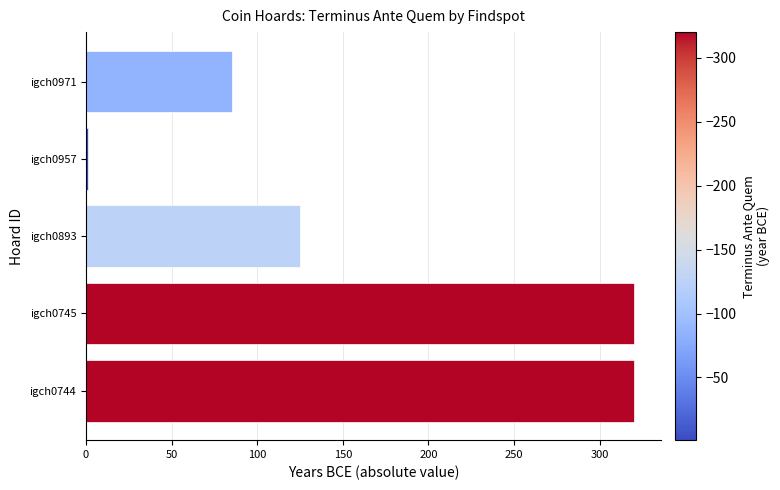

What is the sum of all values?

851